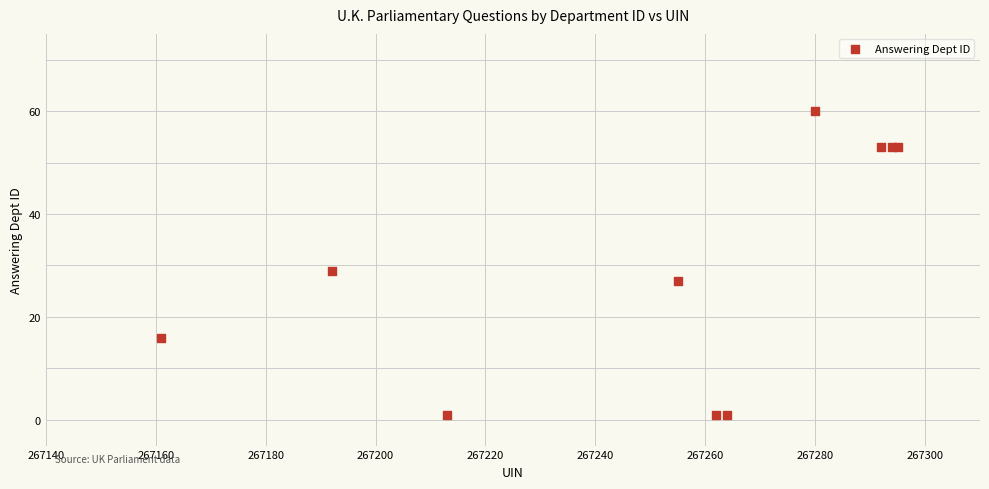

What Y value in the scatter plot is closest to 30?

29